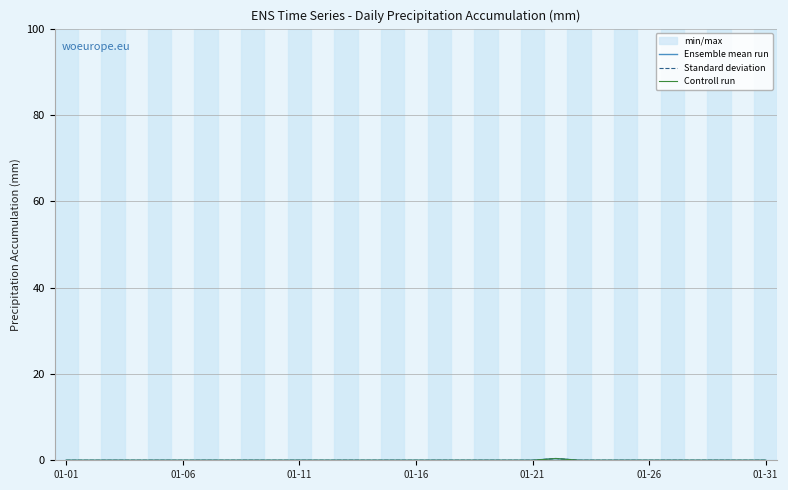

How many values in Controll run are above zero?

1